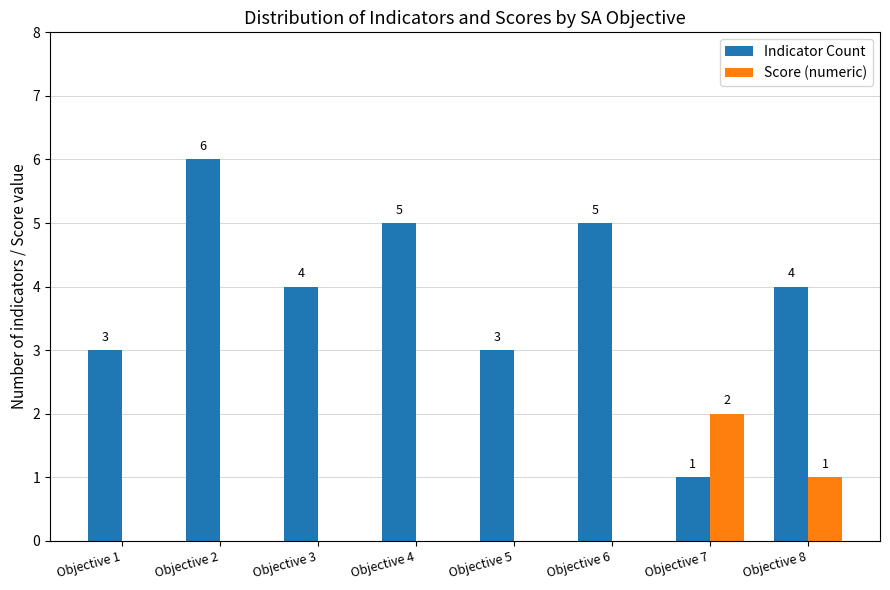

Reading left to right, transcribe all the data shown in this chart.

Indicator Count: 3	6	4	5	3	5	1	4
Score (numeric): 0	0	0	0	0	0	2	1